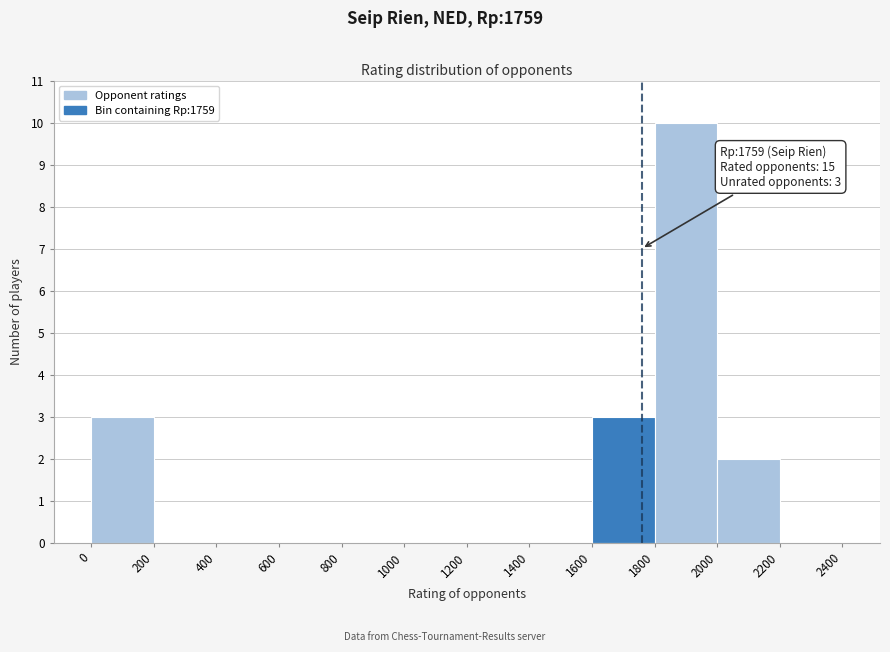

Which range on the x-axis has the tallest bar?

1800 to 2000